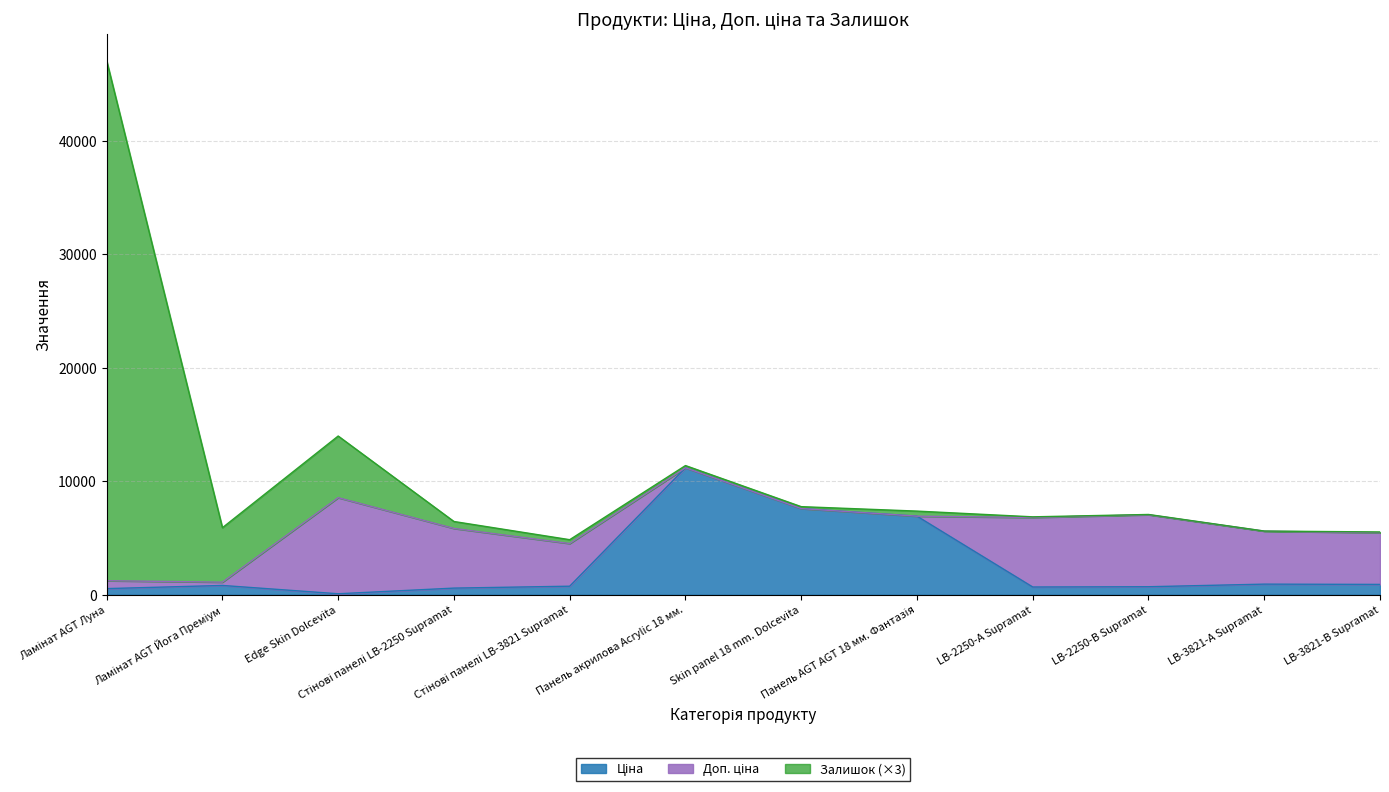

Does the chart have visible grid lines?

Yes